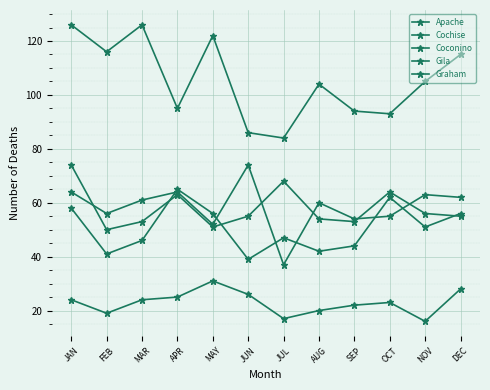

What is the sum of all Cochise values?

1266